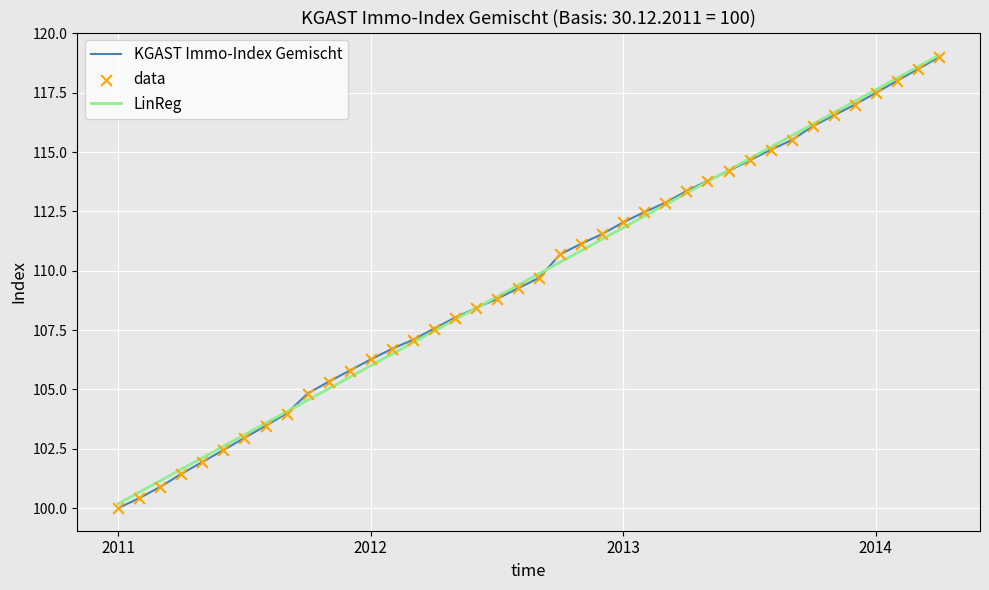

Which series has the largest range (max minus min)?

KGAST Immo-Index Gemischt